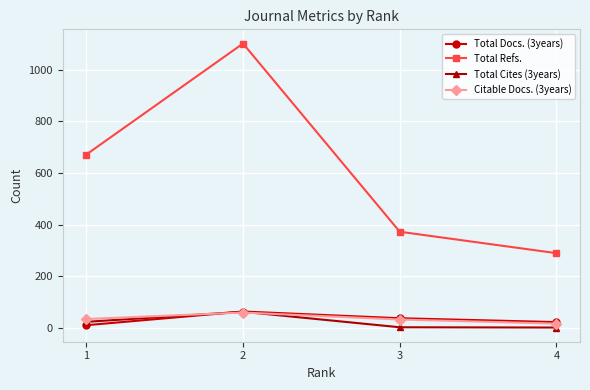

What is the difference between the second highest and second lowest values in the Total Refs. series?

299